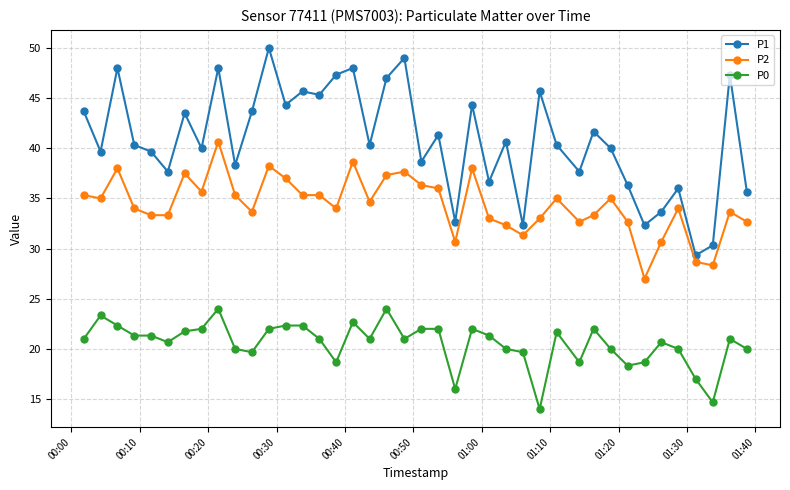

Which series has the largest range (max minus min)?

P1